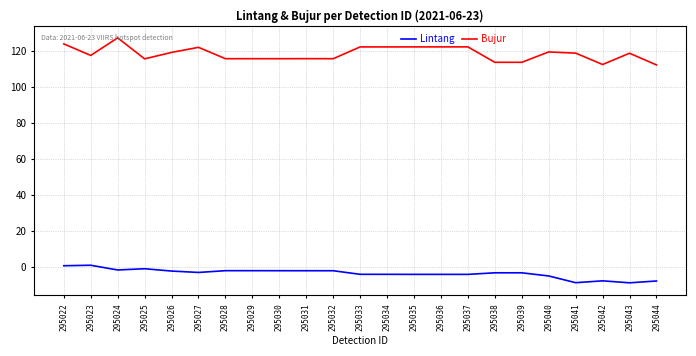

True or false: Bujur and Lintang cross at least once.

False